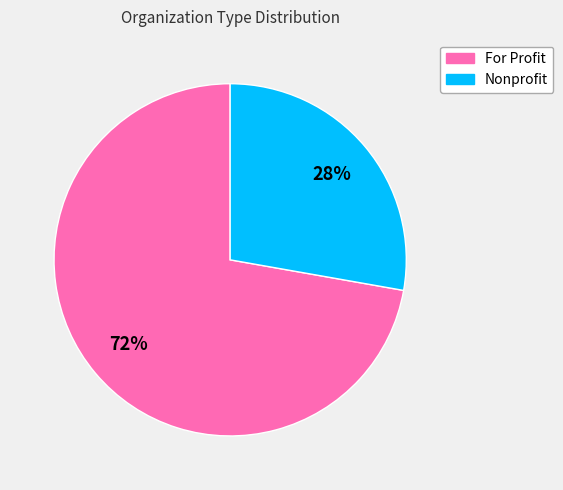

Is the sum of For Profit and Nonprofit greater than half?

Yes